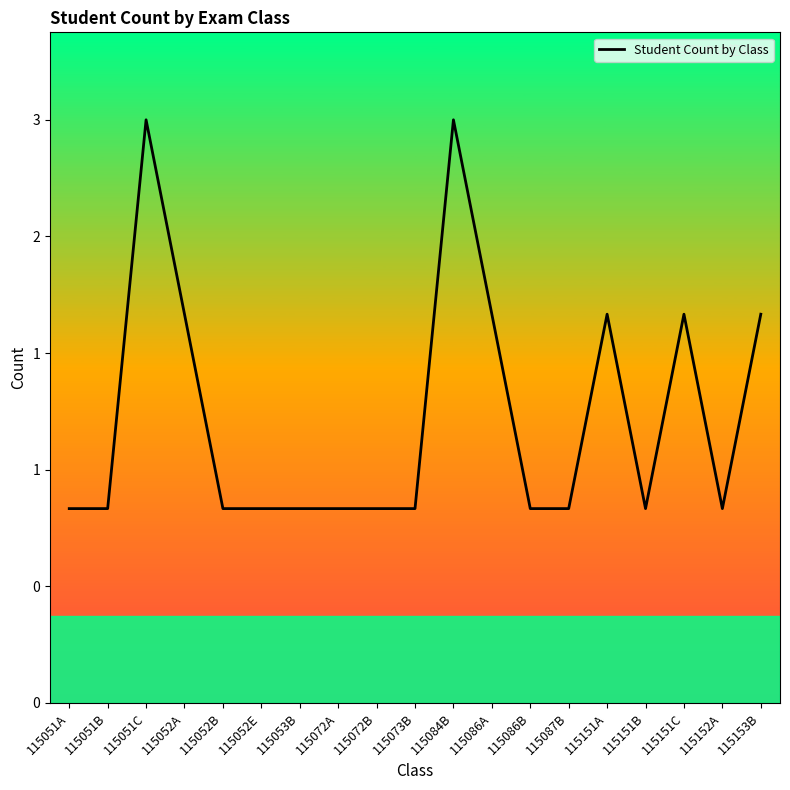

Read the value at 115052B.

1